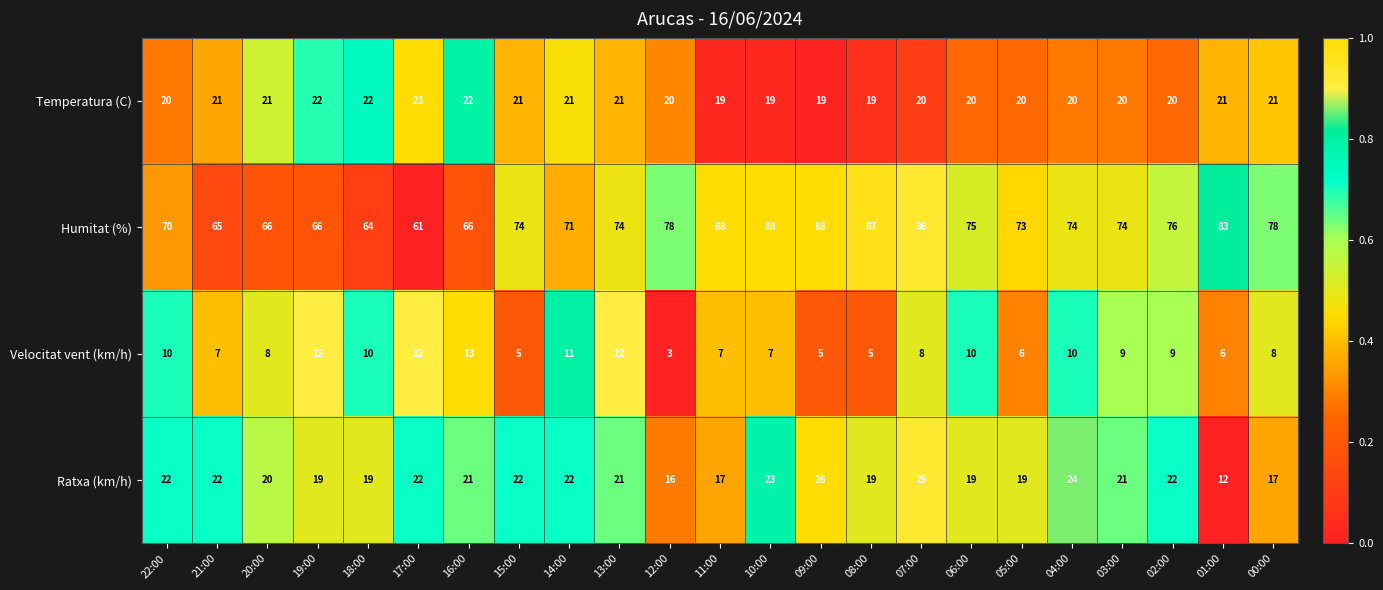

What is the spread (max minus min) of values at 10:00?

81